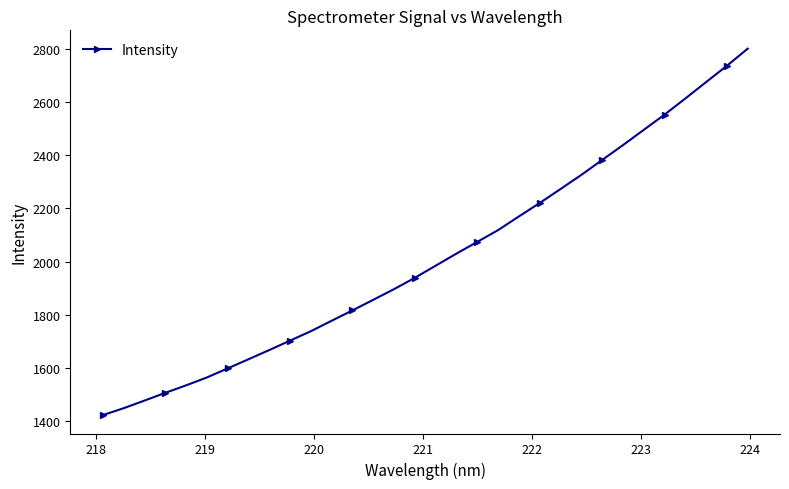

What is the greatest value displayed?

2802.3